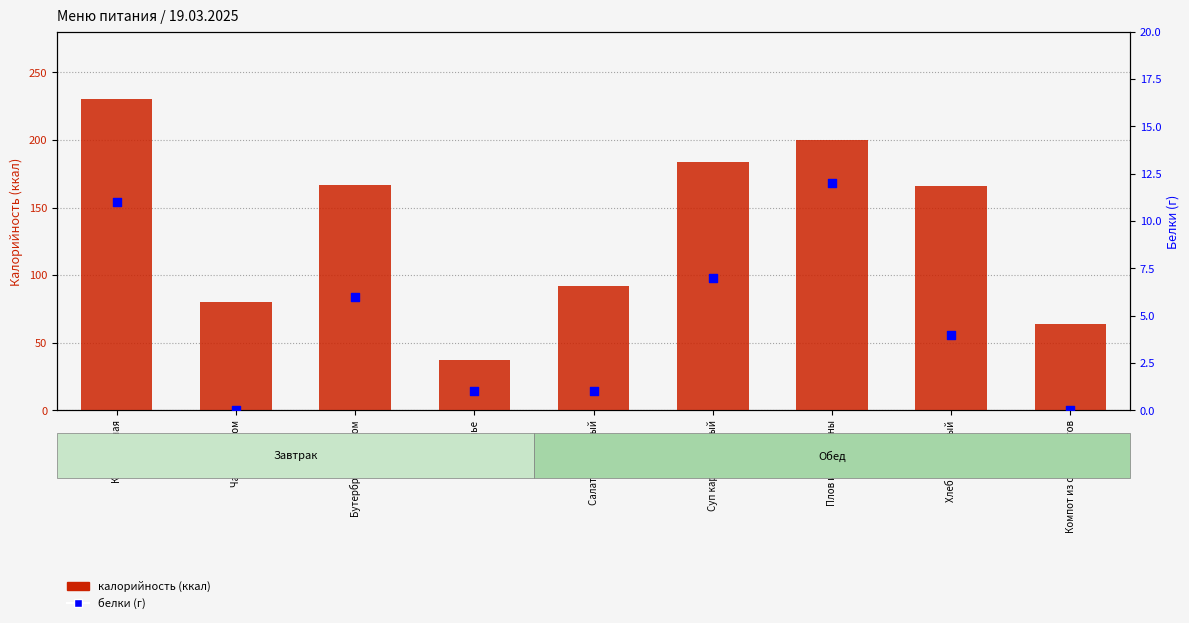

Which series has the largest total across all categories?

калорийность (ккал)